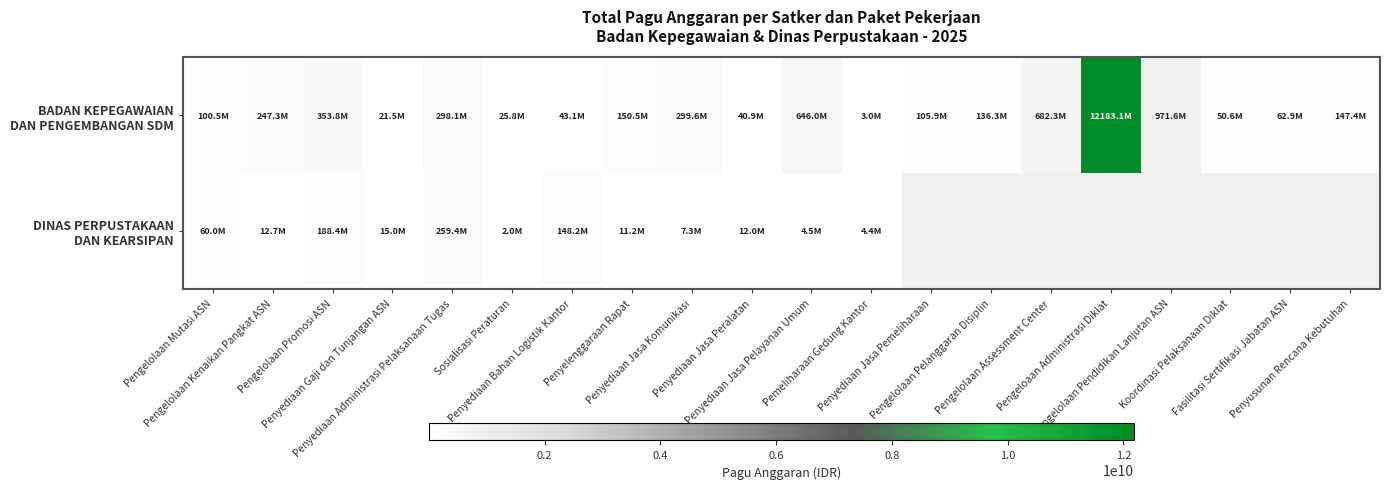

True or false: BADAN KEPEGAWAIAN DAN PENGEMBANGAN SDM has a value of 147394600.0 at Penyusunan Rencana Kebutuhan.

True